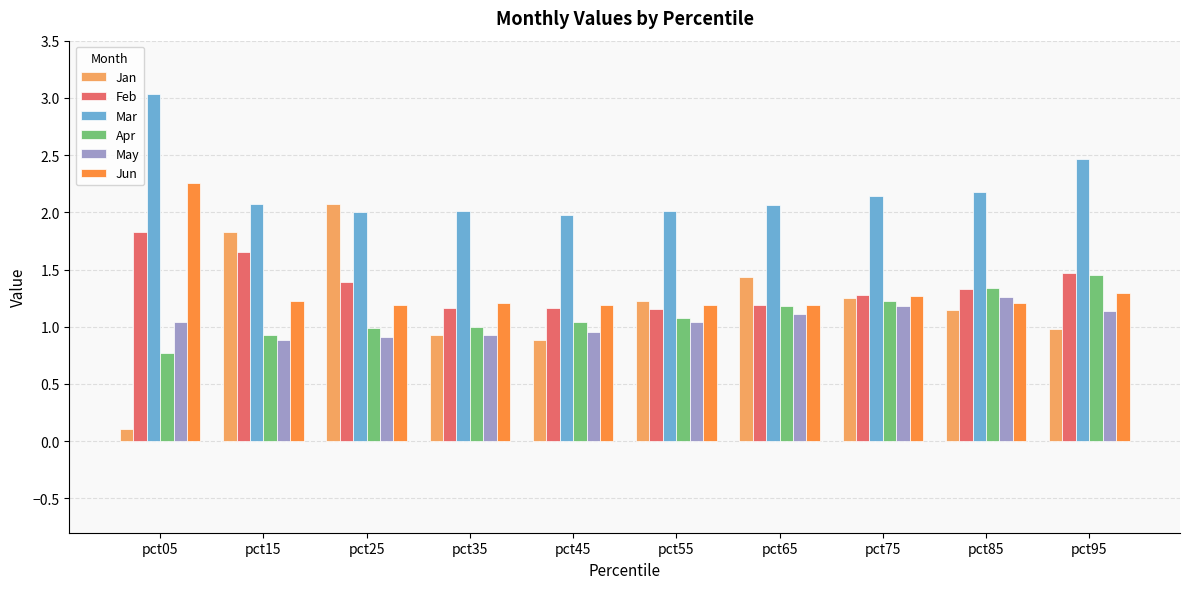

What is the sum of all Jan values?

11.9